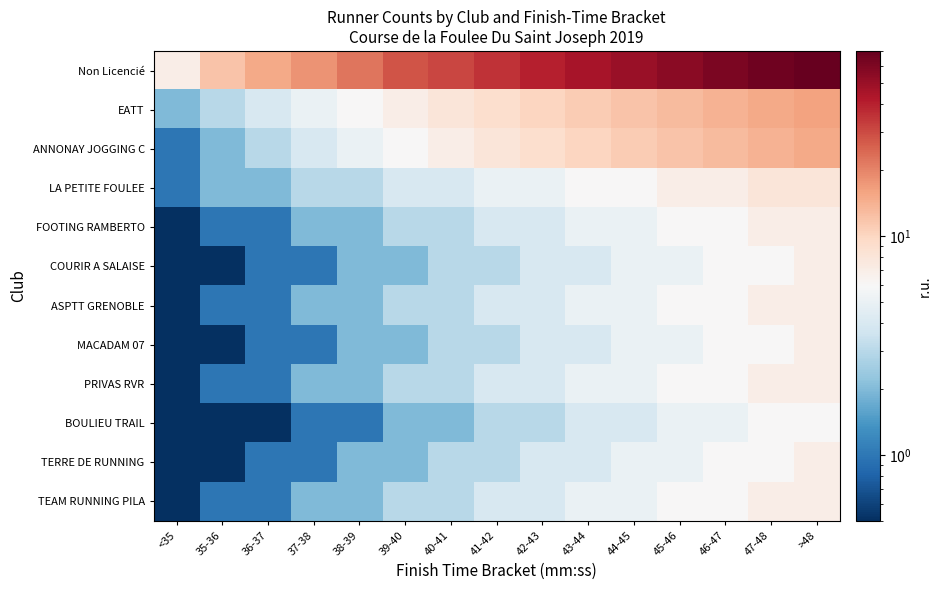

Which series has the largest range (max minus min)?

Non Licencié